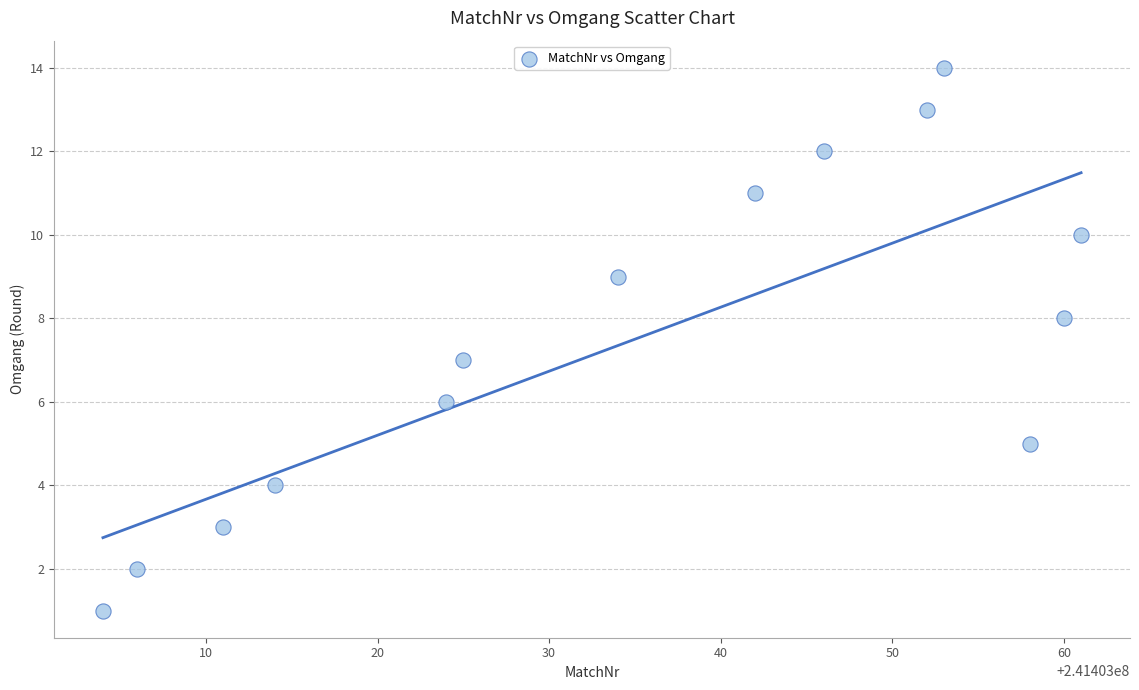

What is the range of Y values (max minus min)?

13